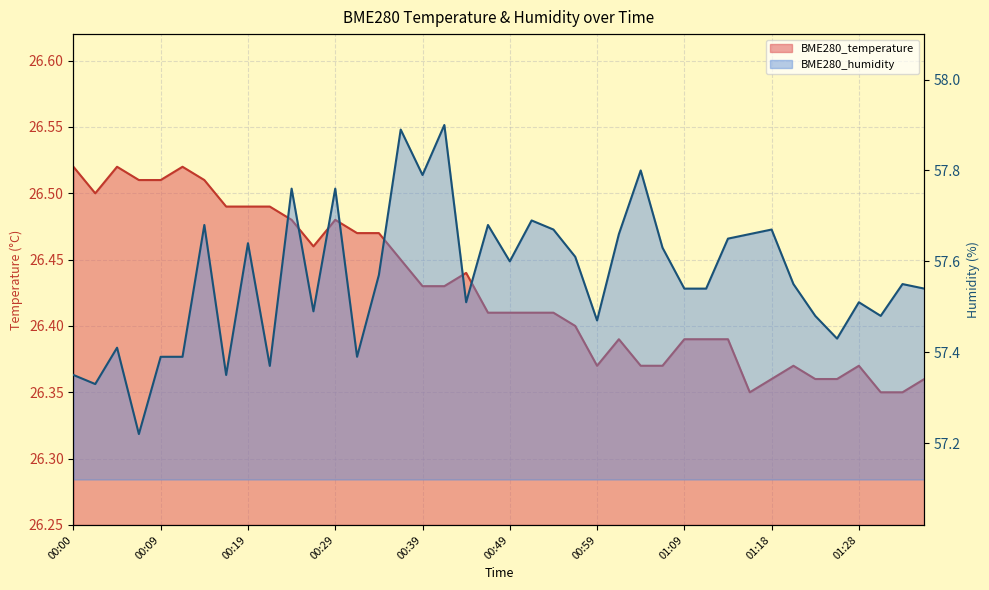

Reading right to left, list all the values displayed in this chart.

BME280_temperature: 26.4	26.4	26.4	26.4	26.4	26.4	26.4	26.4	26.4	26.4	26.4	26.4	26.4	26.4	26.4	26.4	26.4	26.4	26.4	26.4	26.4	26.4	26.4	26.4	26.4	26.5	26.5	26.5	26.5	26.5	26.5	26.5	26.5	26.5	26.5	26.5	26.5	26.5	26.5	26.5
BME280_humidity: 57.5	57.5	57.5	57.5	57.4	57.5	57.5	57.7	57.7	57.6	57.5	57.5	57.6	57.8	57.7	57.5	57.6	57.7	57.7	57.6	57.7	57.5	57.9	57.8	57.9	57.6	57.4	57.8	57.5	57.8	57.4	57.6	57.4	57.7	57.4	57.4	57.2	57.4	57.3	57.4